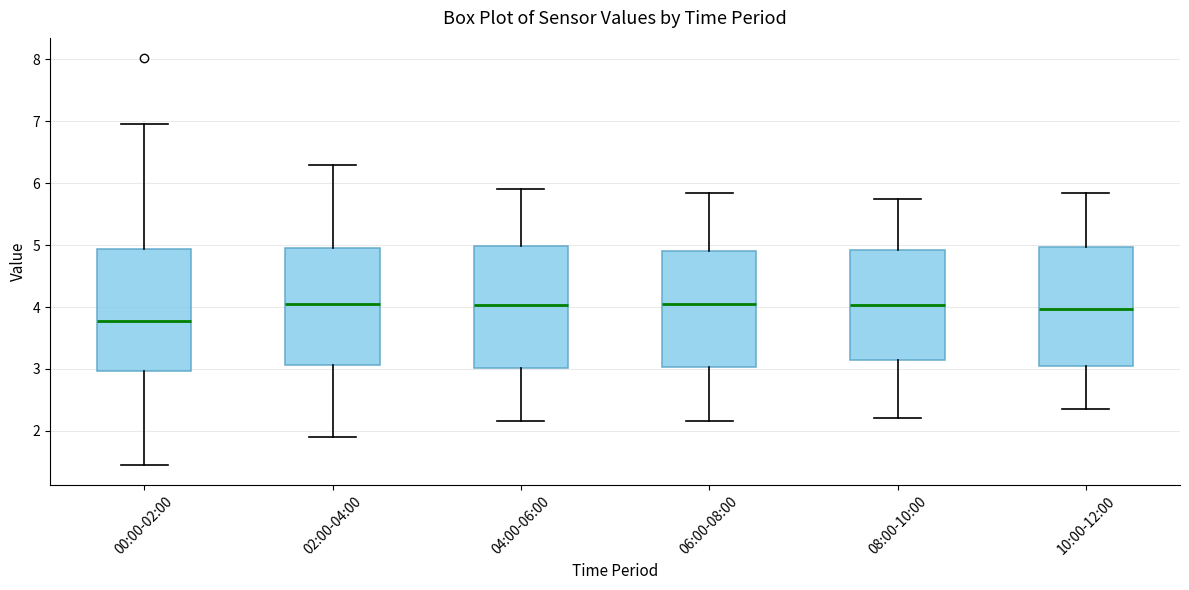

Reading left to right, transcribe this box plot: for each box, give where its median line is, the range the box spans, and where its two whiskers end, as read against the y-axis. The values are not printed on the chart, so give them approximately, as read against the axis.

00:00-02:00: median 3.8, box 3.0 to 4.9, whiskers 1.5 to 7.0
02:00-04:00: median 4.1, box 3.1 to 5.0, whiskers 1.9 to 6.3
04:00-06:00: median 4.0, box 3.0 to 5.0, whiskers 2.2 to 5.9
06:00-08:00: median 4.1, box 3.0 to 4.9, whiskers 2.2 to 5.9
08:00-10:00: median 4.0, box 3.1 to 4.9, whiskers 2.2 to 5.8
10:00-12:00: median 4.0, box 3.1 to 5.0, whiskers 2.4 to 5.9